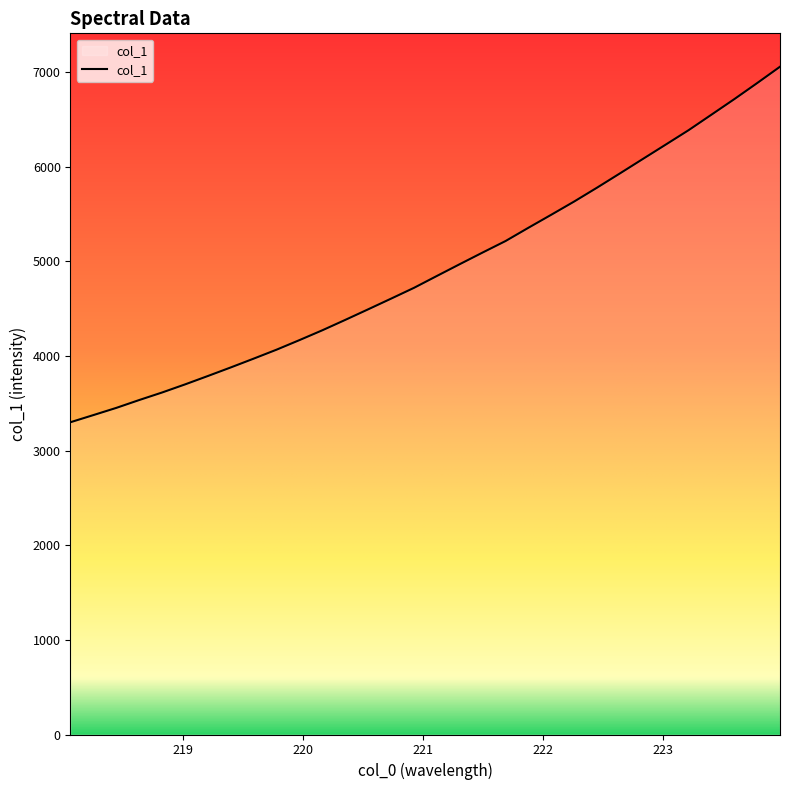

What is the greatest value displayed?

7055.2